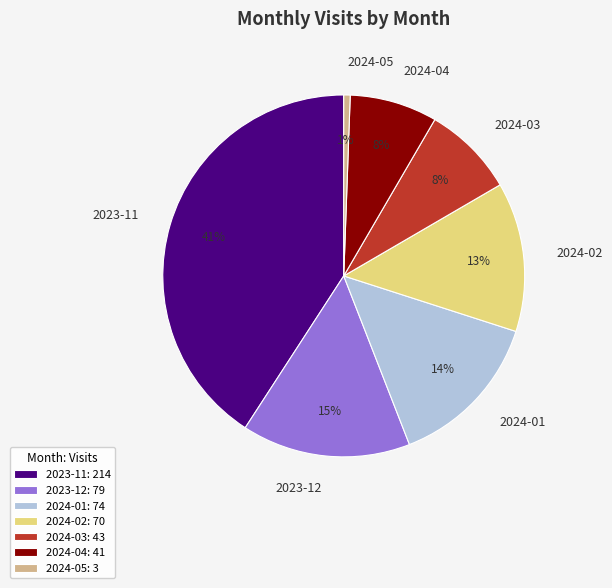

Is it true that 2024-05 is 1% of the pie?

True